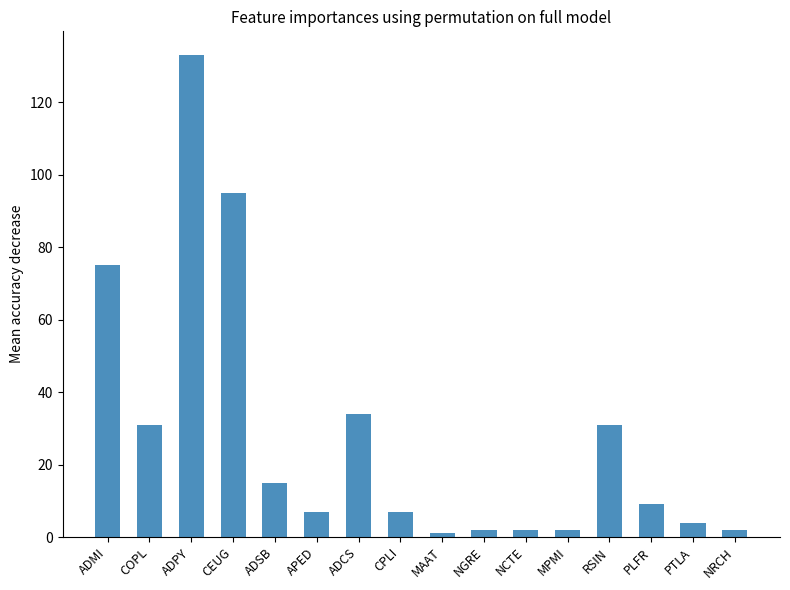

What is the difference between the second highest and minimum values?

94